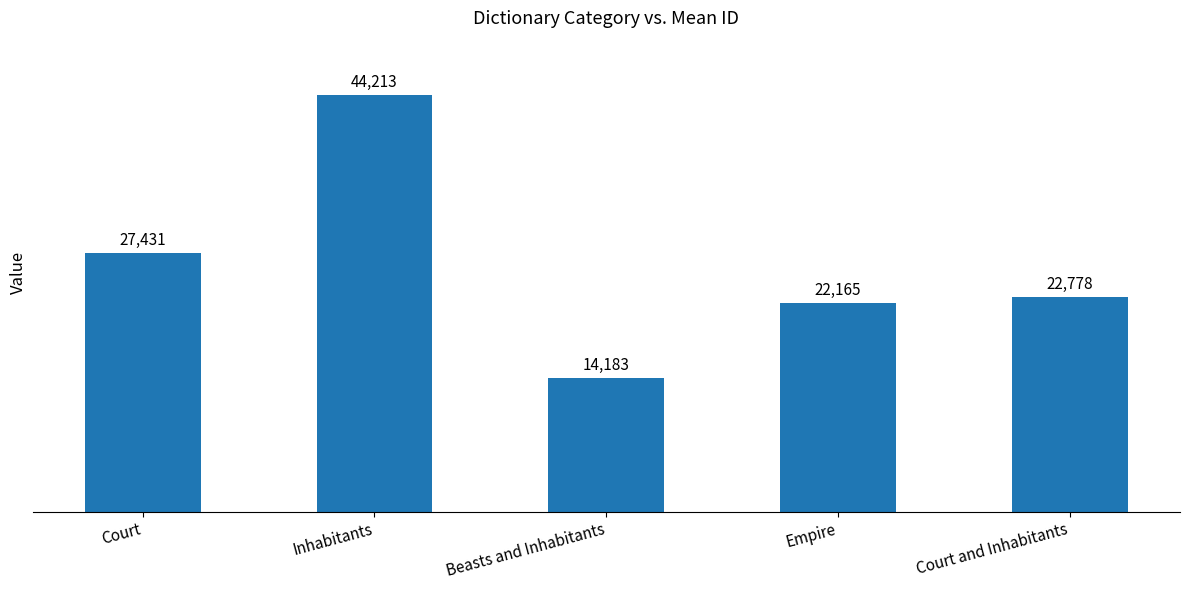

Reading left to right, what are all the values shown in this chart?

27431	44213	14183	22165	22778